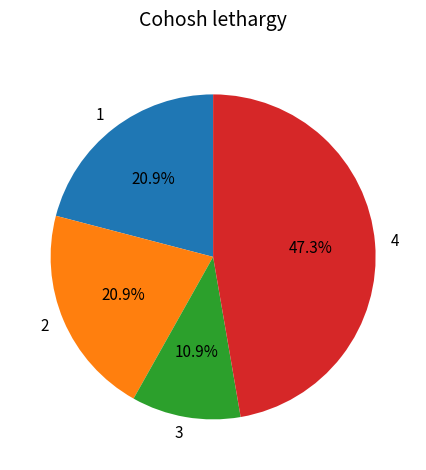

Between 4 and 3, which is larger?

4